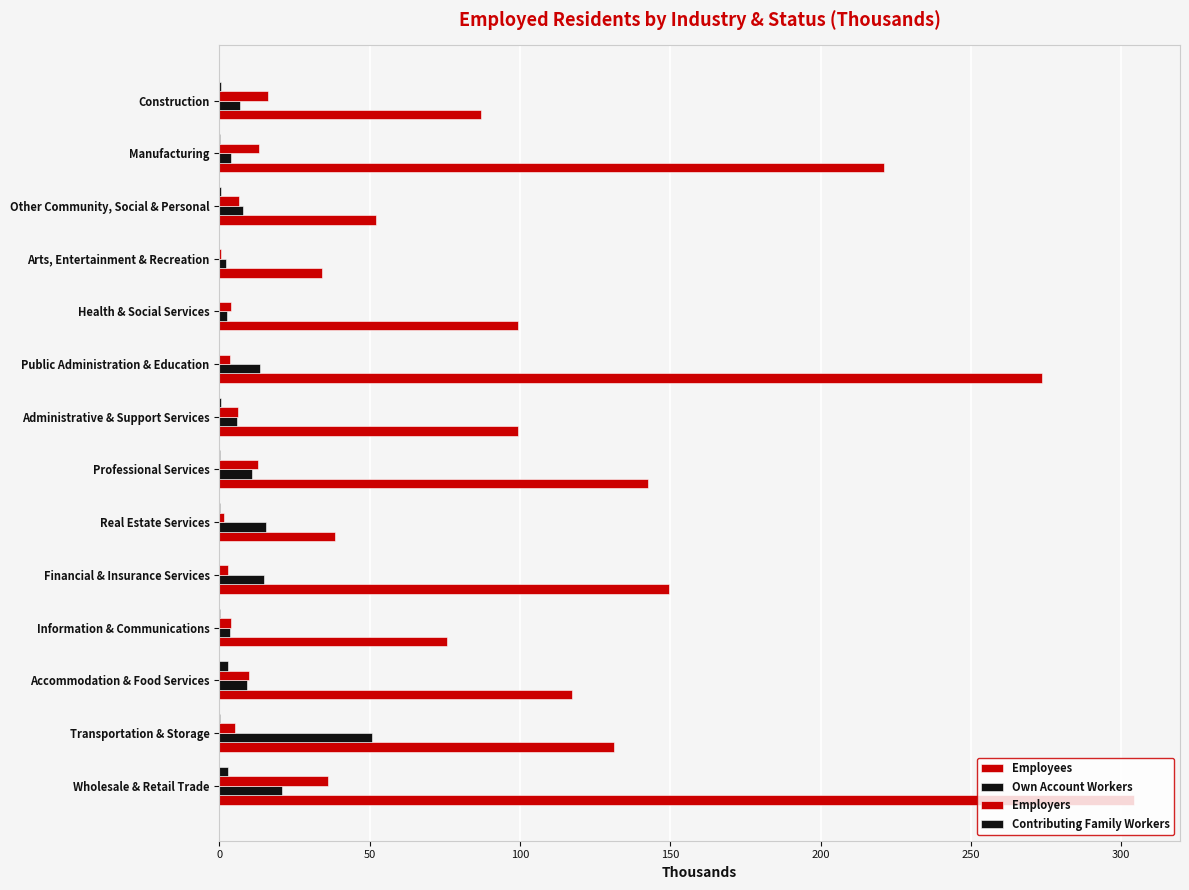

Count the number of categories in the chart.

14